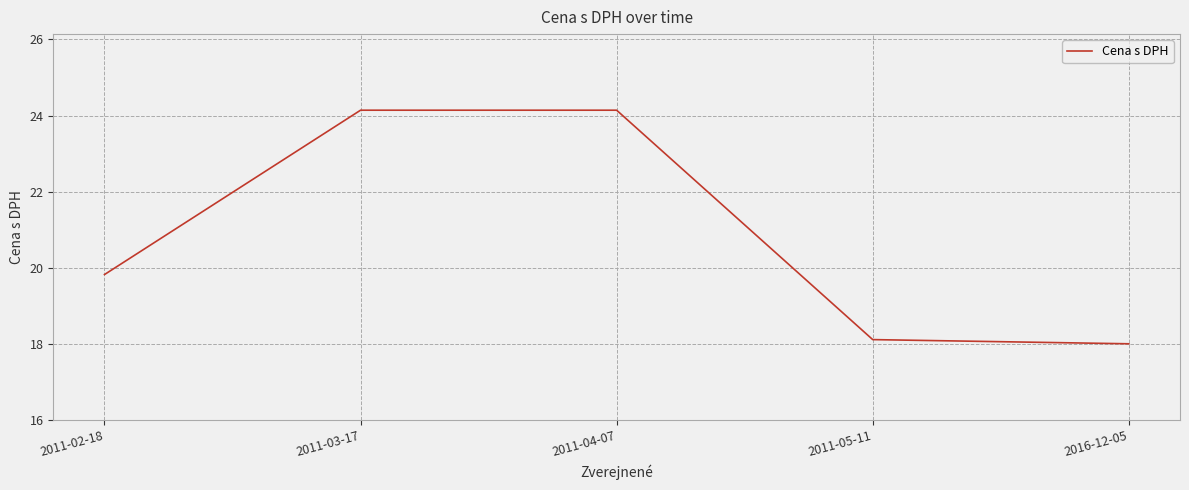

What position from the right is 2011-05-11?

2